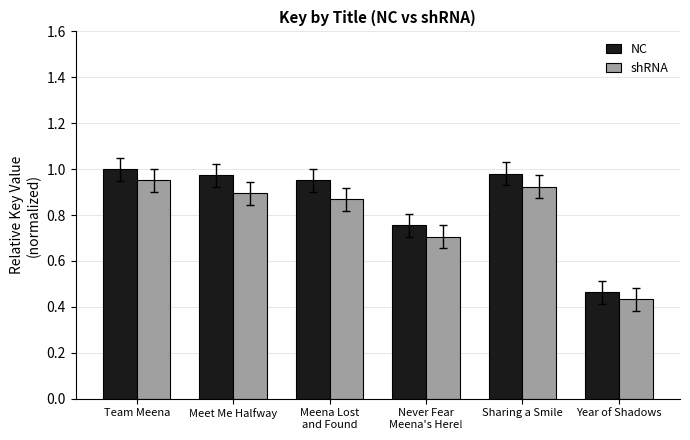

What is the sum of all NC values?

5.1